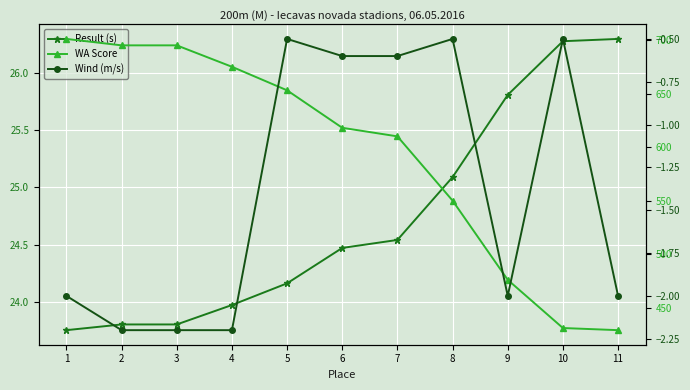

True or false: Wind (m/s) and WA Score intersect in this chart.

False